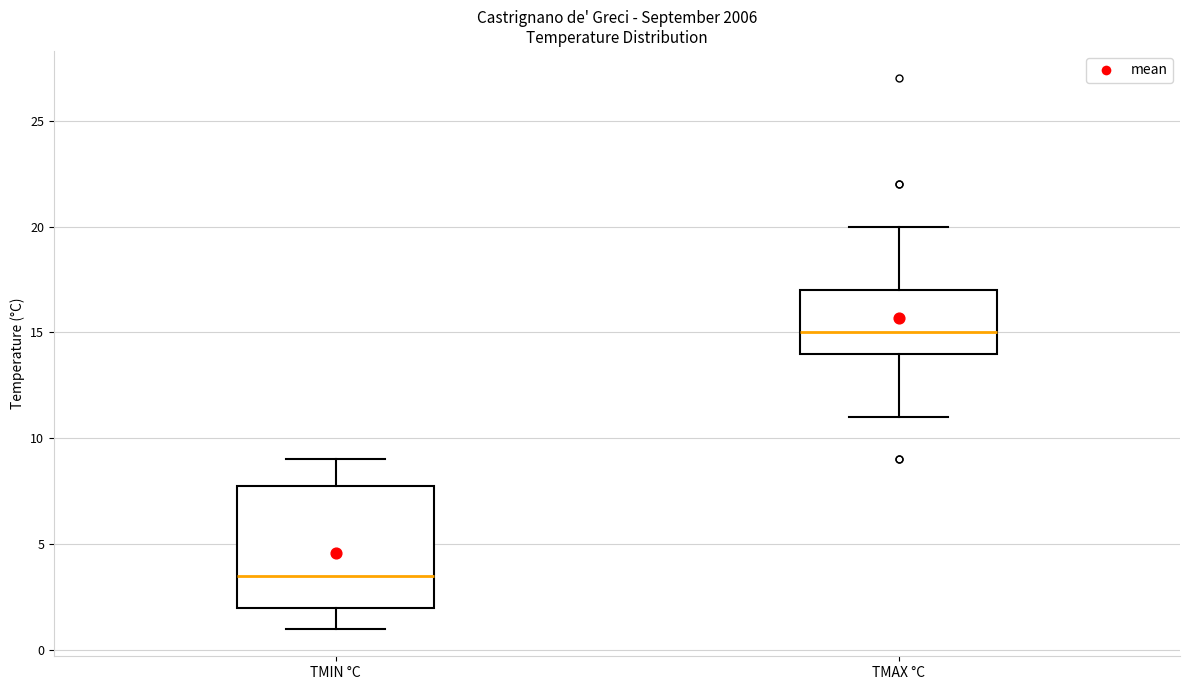

Reading left to right, transcribe this box plot: for each box, give where its median line is, the range the box spans, and where its two whiskers end, as read against the y-axis. The values are not printed on the chart, so give them approximately, as read against the axis.

TMIN °C: median 3.5, box 2.0 to 8.0, whiskers 1.0 to 9.0
TMAX °C: median 15.0, box 14.0 to 17.0, whiskers 11.0 to 20.0